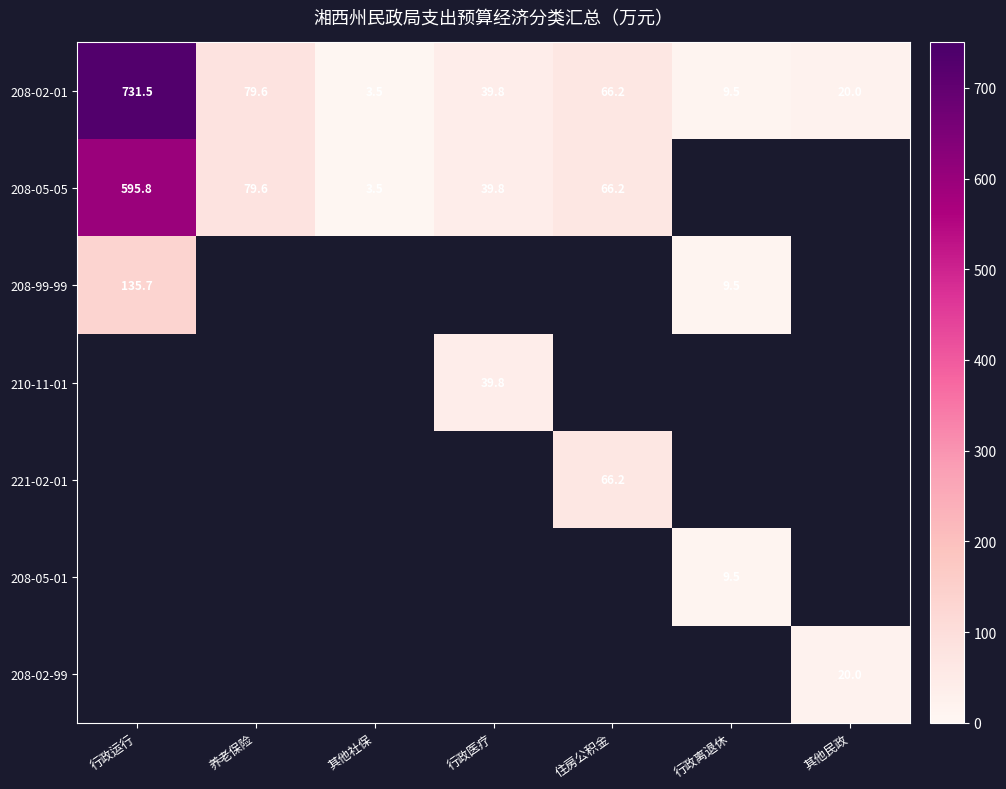

Which label corresponds to the largest value in the chart?

行政运行